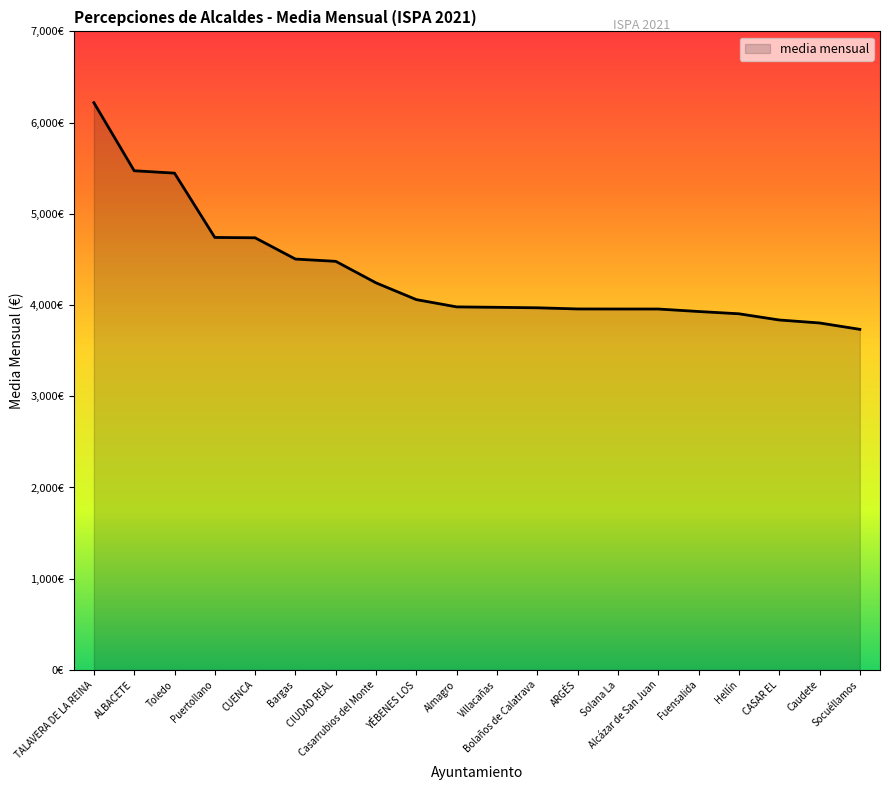

Rank the categories by value from highest to lowest.

TALAVERA DE LA REINA, ALBACETE, Toledo, Puertollano, CUENCA, Bargas, CIUDAD REAL, Casarrubios del Monte, YÉBENES LOS, Almagro, Villacañas, Bolaños de Calatrava, ARGÉS, Solana La, Alcázar de San Juan, Fuensalida, Hellín, CASAR EL, Caudete, Socuéllamos